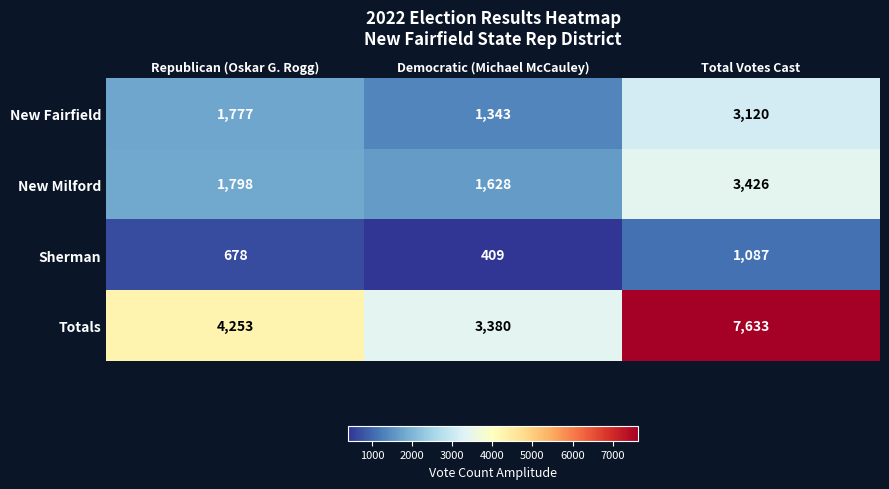

What is the difference between the second highest and minimum values in the New Fairfield series?

434